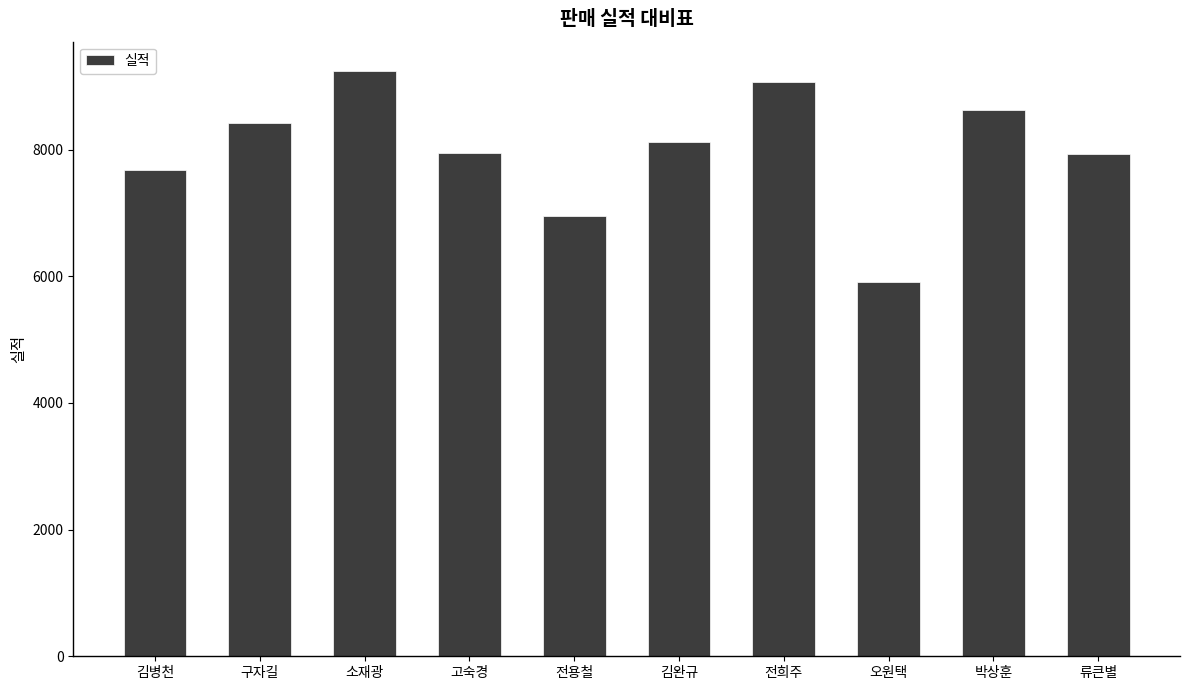

Which category has the highest value across all series?

소재광